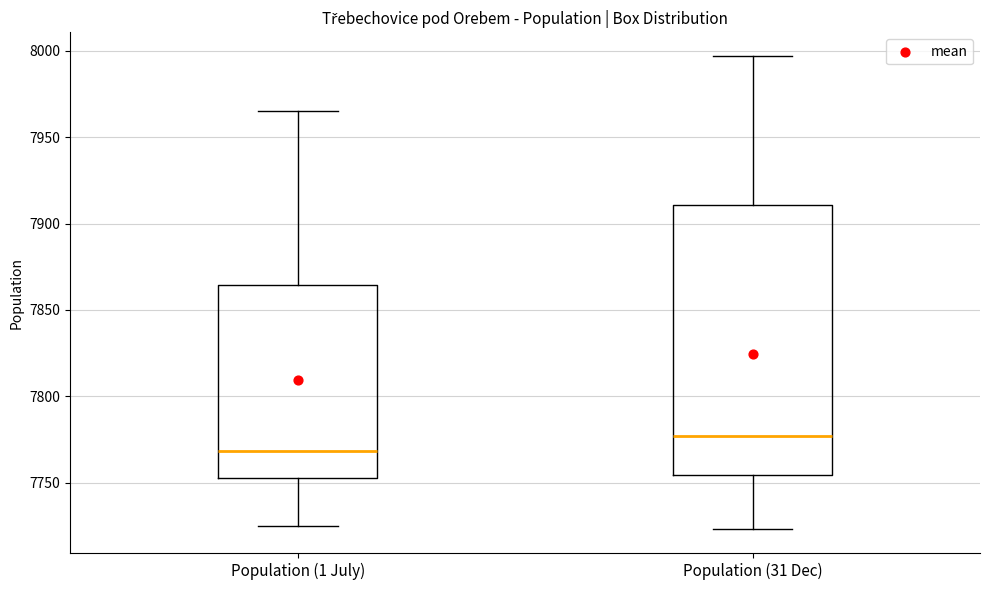

Which box has the highest median line?

Population (31 Dec)